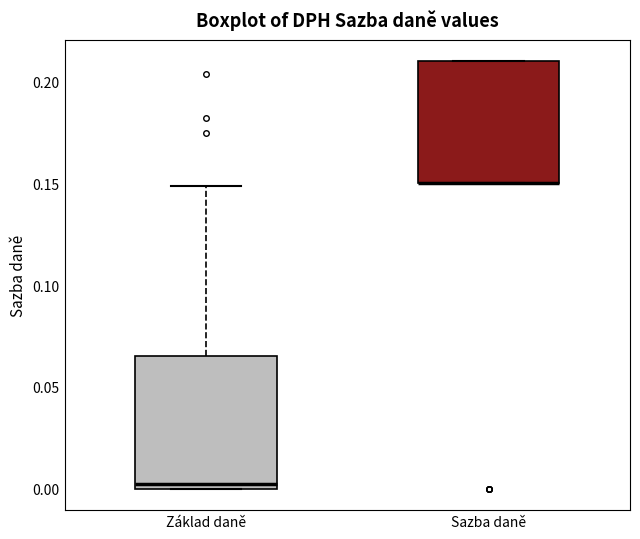

Where is the upper edge of the box for Sazba daně on the y-axis? The values are not printed on the chart, so give them approximately, as read against the axis.

0.210